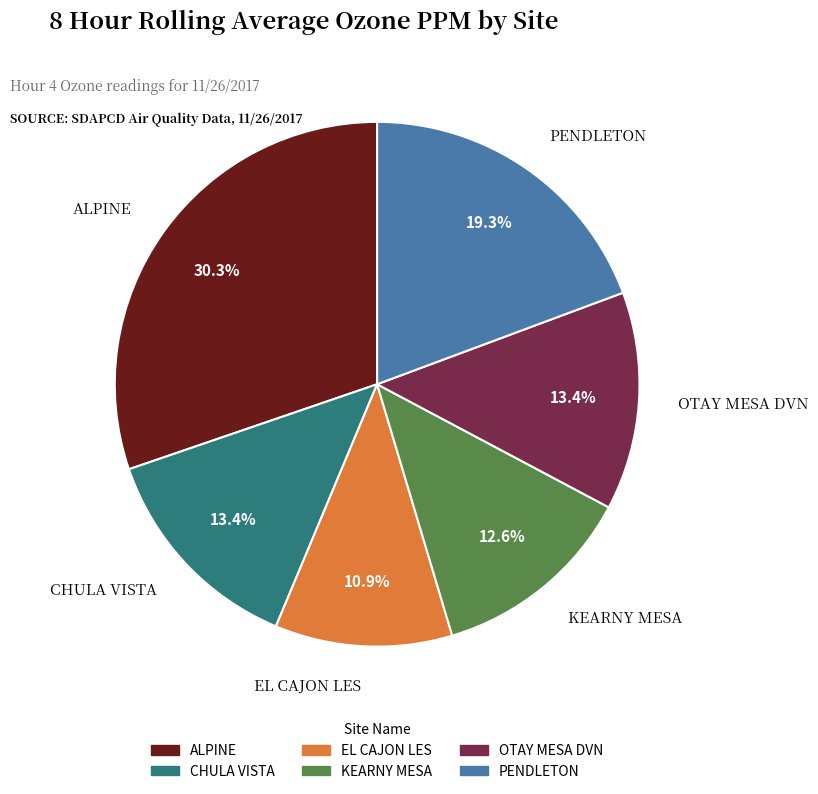

To the nearest percent, what percentage of the pie is OTAY MESA DVN?

13%